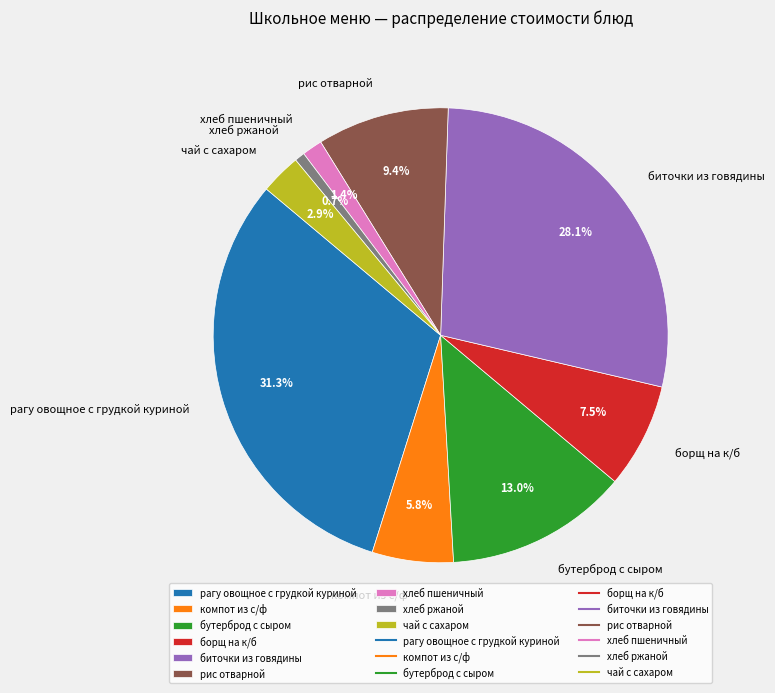

The биточки из говядины slice represents 19% of the pie. True or false?

False